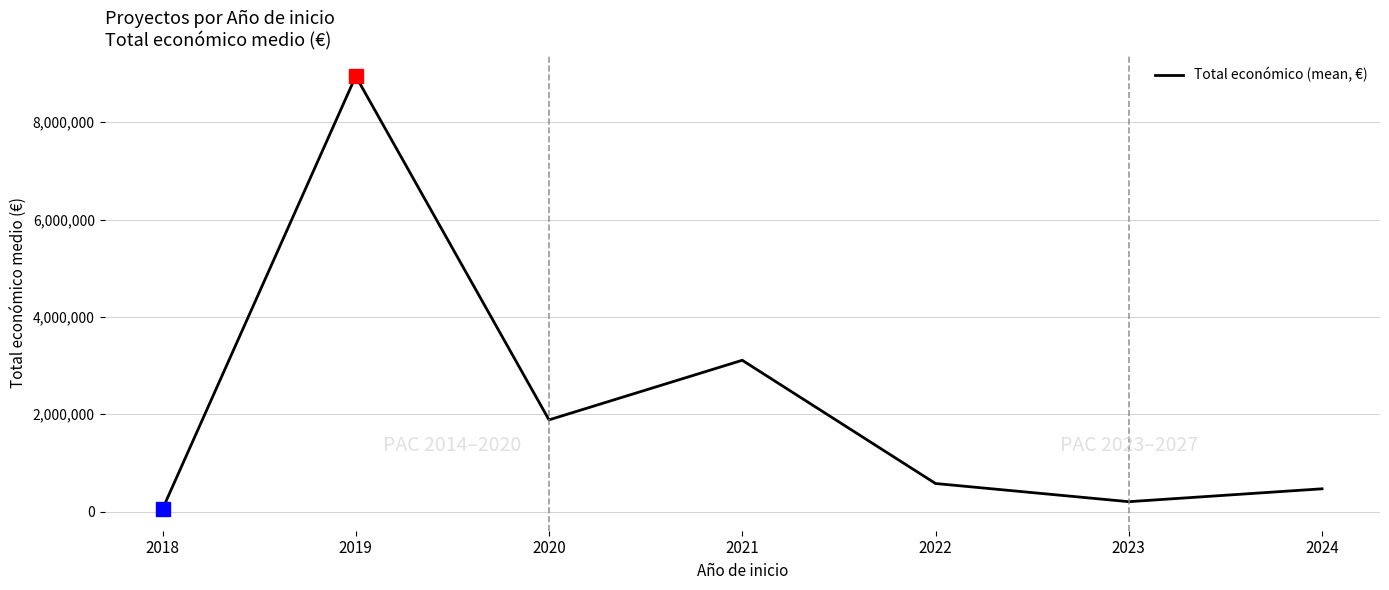

Which category has the lowest value across all series?

2018